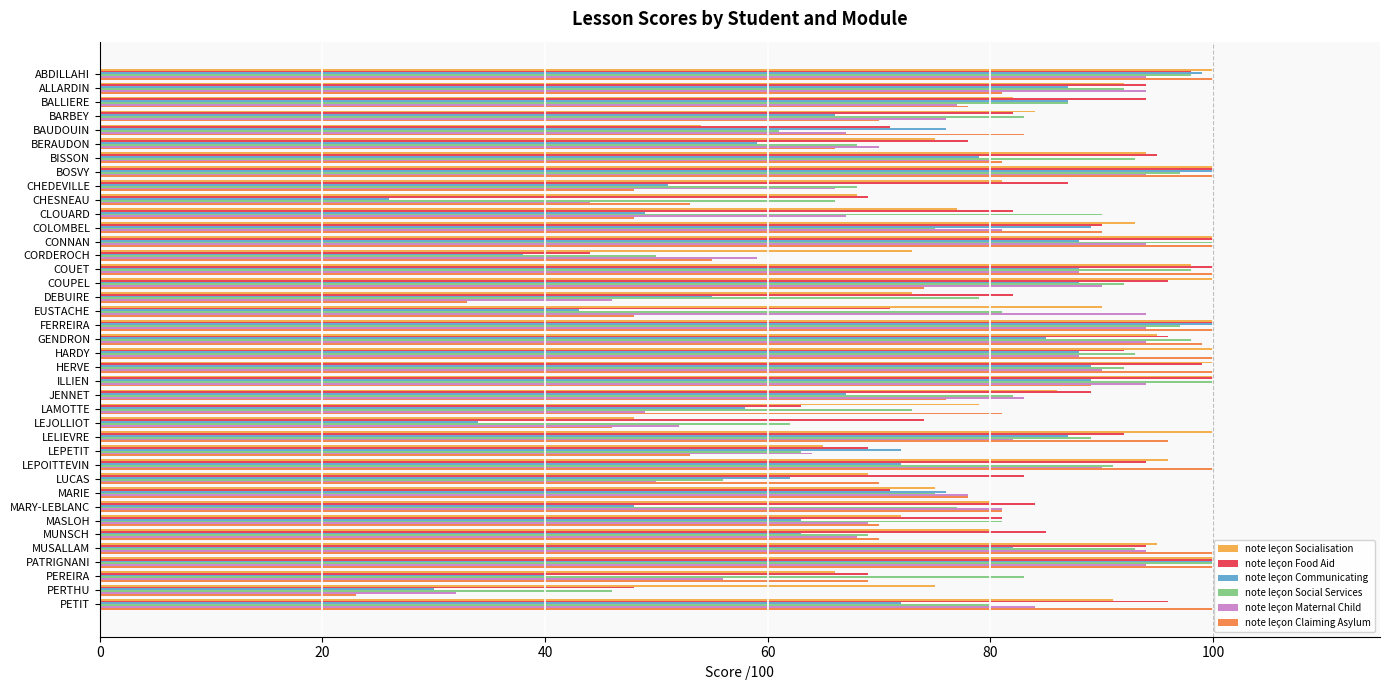

True or false: note leçon Socialisation has a value of 100 at COUPEL.

True